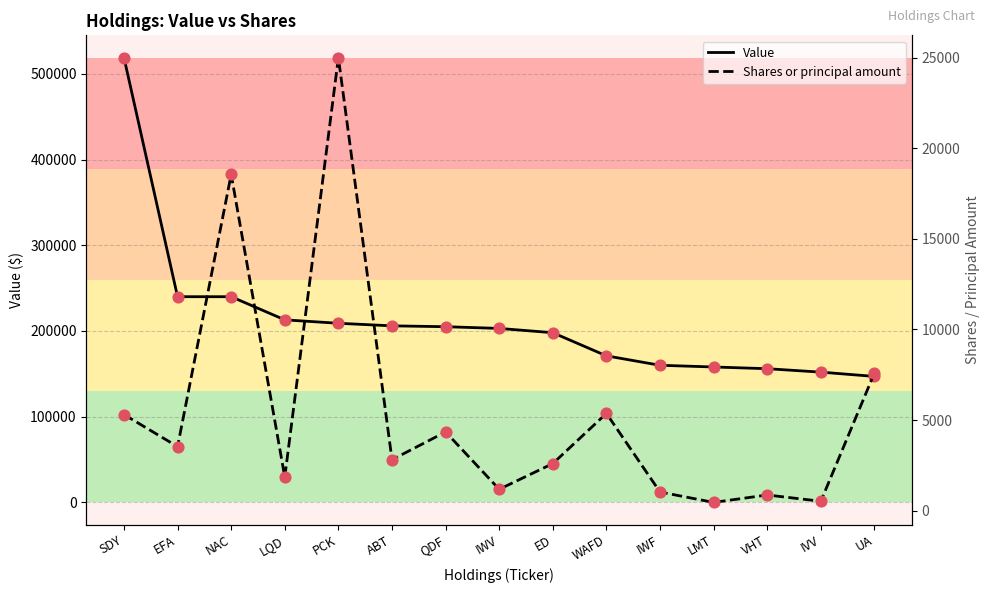

Which series reaches the maximum Y coordinate?

Value